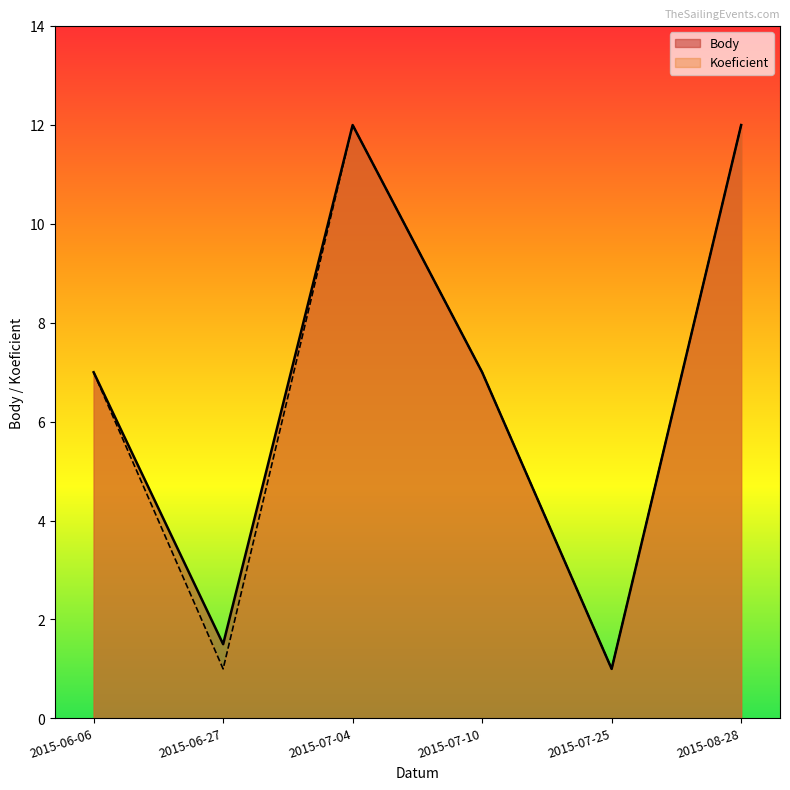

True or false: Koeficient and Body intersect in this chart.

False